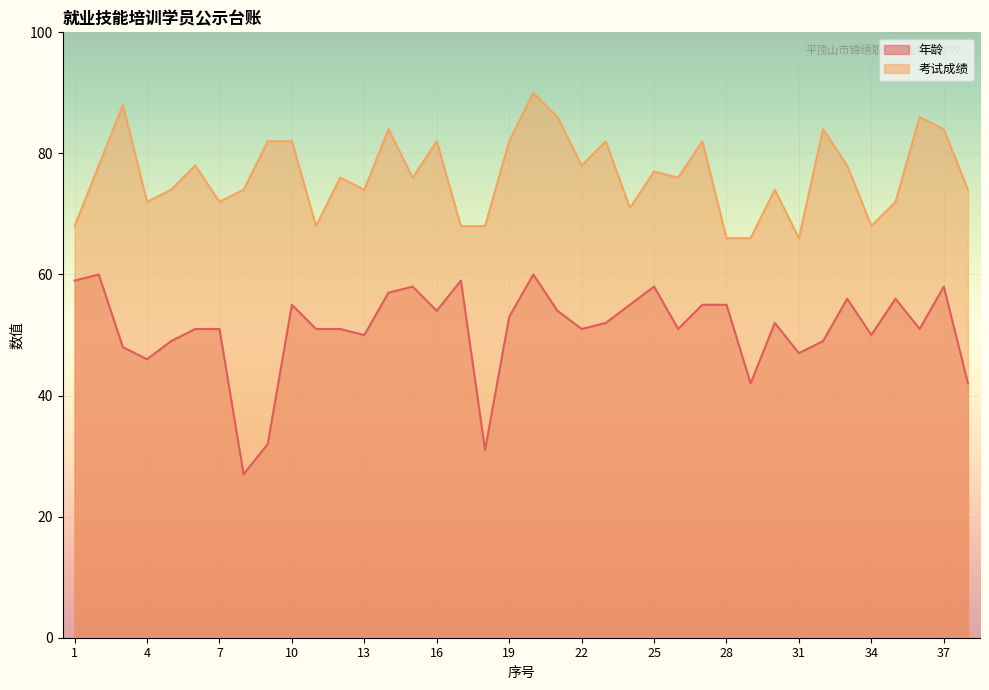

Reading right to left, list all the values displayed in this chart.

年龄: 38=42	37=58	36=51	35=56	34=50	33=56	32=49	31=47	30=52	29=42	28=55	27=55	26=51	25=58	24=55	23=52	22=51	21=54	20=60	19=53	18=31	17=59	16=54	15=58	14=57	13=50	12=51	11=51	10=55	9=32	8=27	7=51	6=51	5=49	4=46	3=48	2=60	1=59
考试成绩: 38=74	37=84	36=86	35=72	34=68	33=78	32=84	31=66	30=74	29=66	28=66	27=82	26=76	25=77	24=71	23=82	22=78	21=86	20=90	19=82	18=68	17=68	16=82	15=76	14=84	13=74	12=76	11=68	10=82	9=82	8=74	7=72	6=78	5=74	4=72	3=88	2=78	1=68